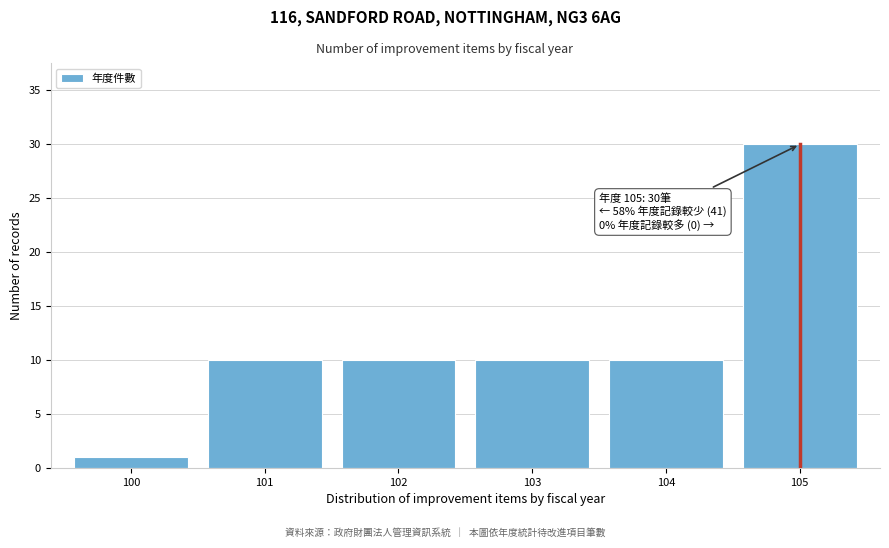

Reading left to right, transcribe all the data shown in this chart.

1	10	10	10	10	30